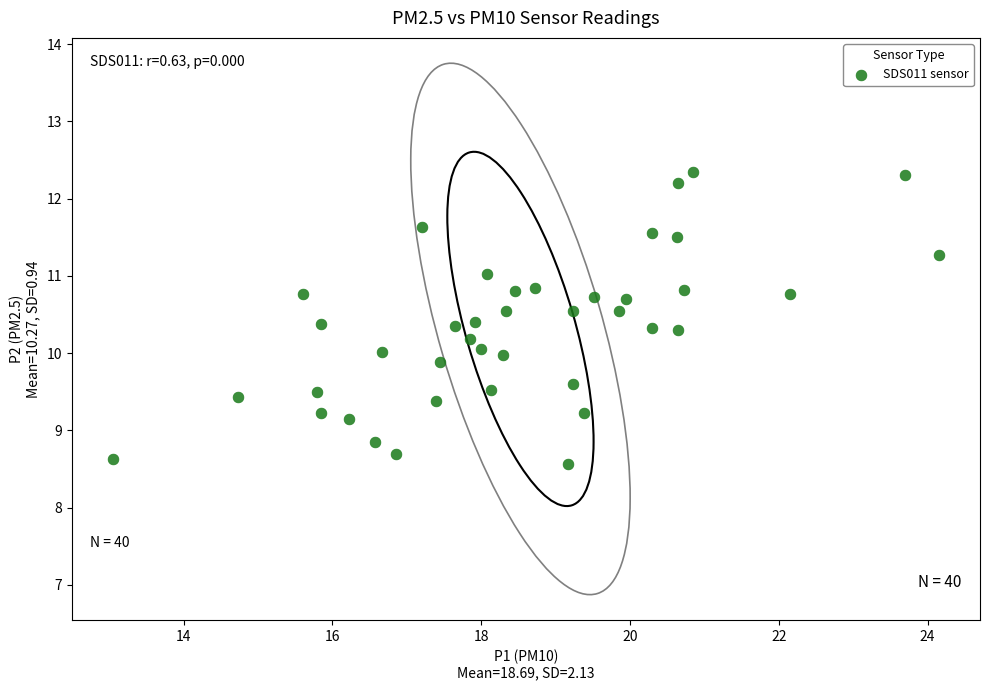

What is the range of X values (max minus min)?

11.1